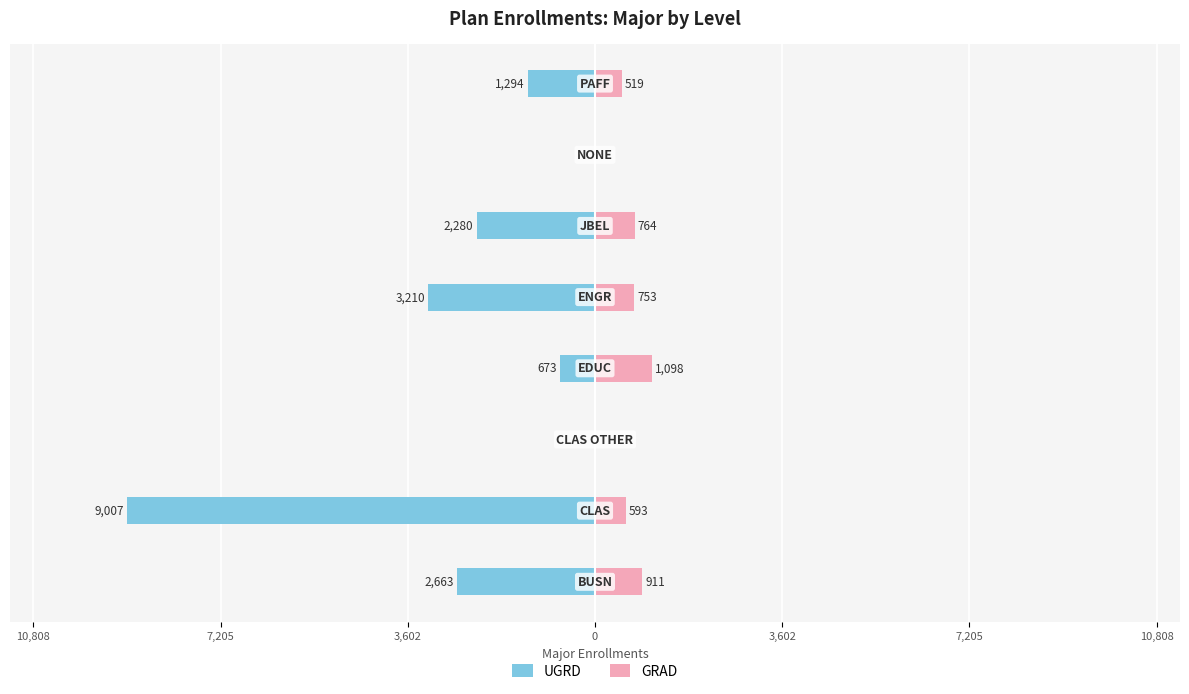

How many data points in GRAD are above 753?

3